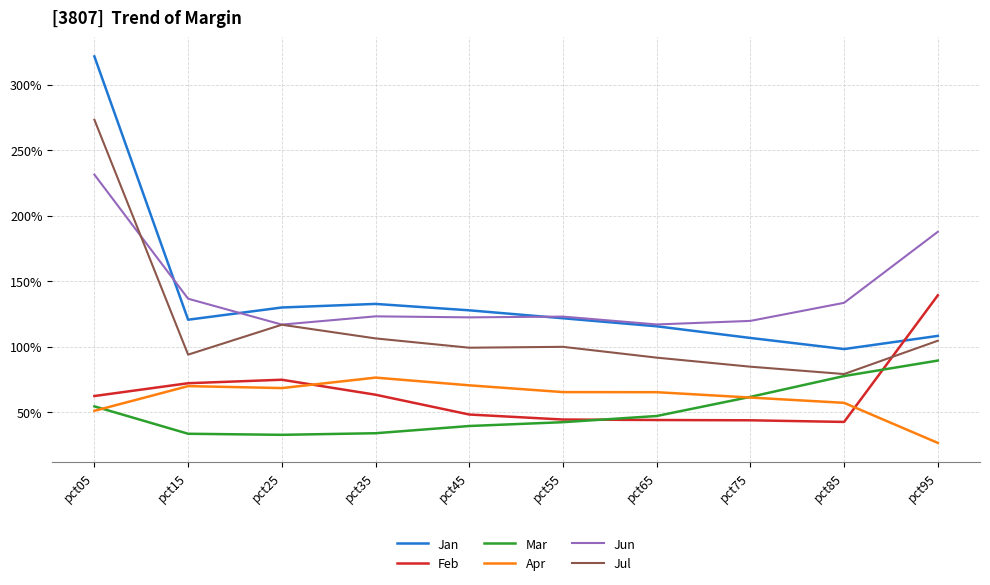

True or false: Mar and Jul cross at least once.

False